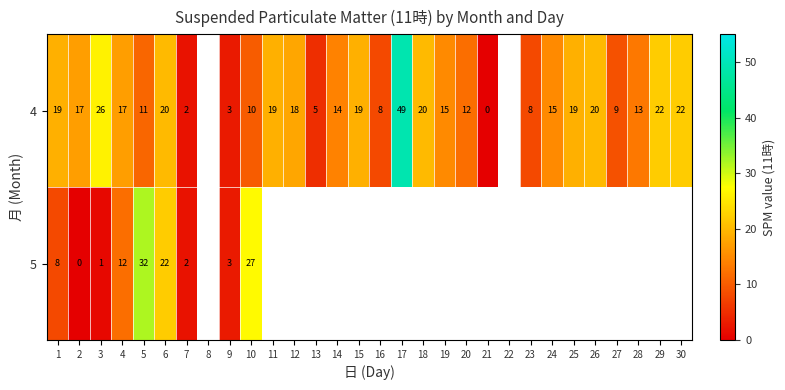

At 10, list the series in order from smallest to largest.

4, 5